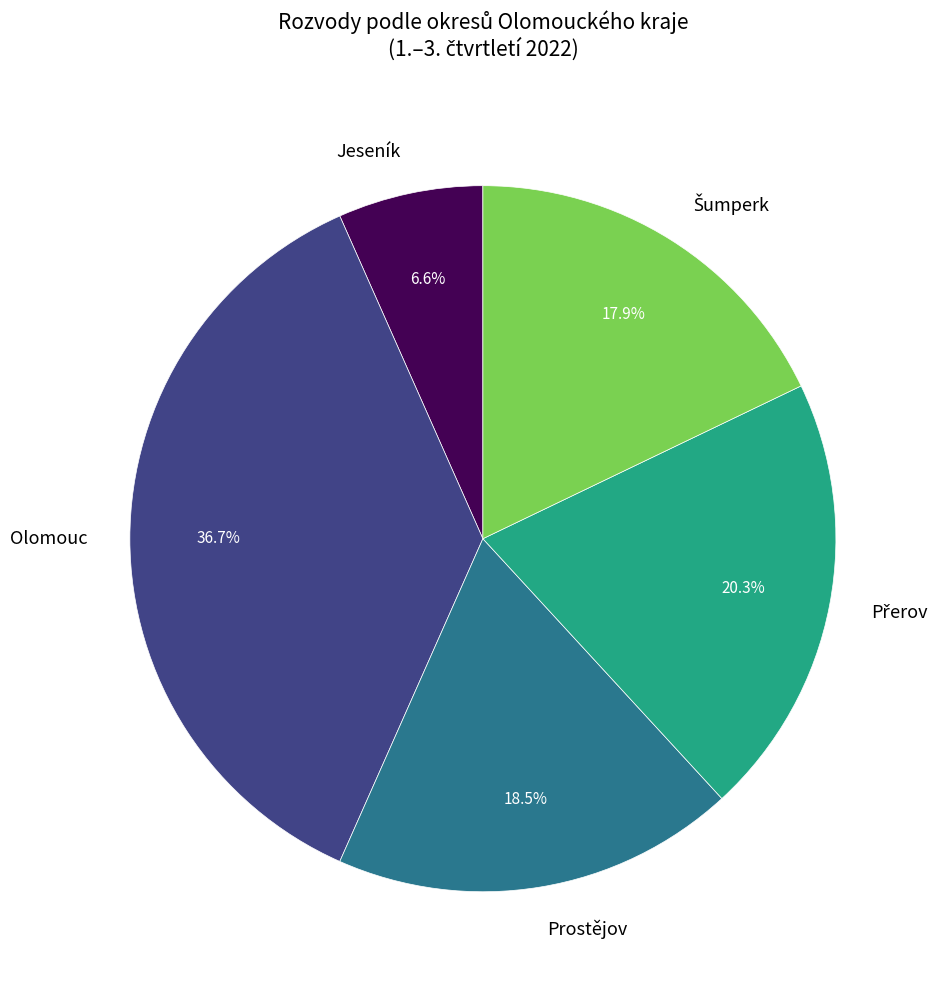

How many segments does this pie chart have?

5